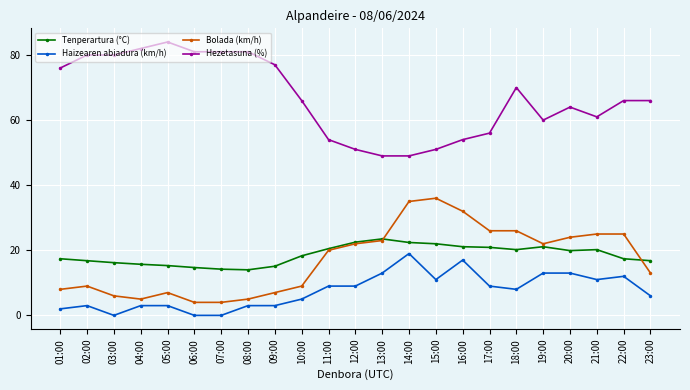

Rank the series by their maximum value, from lowest to highest.

Haizearen abiadura (km/h), Tenperartura (°C), Bolada (km/h), Hezetasuna (%)